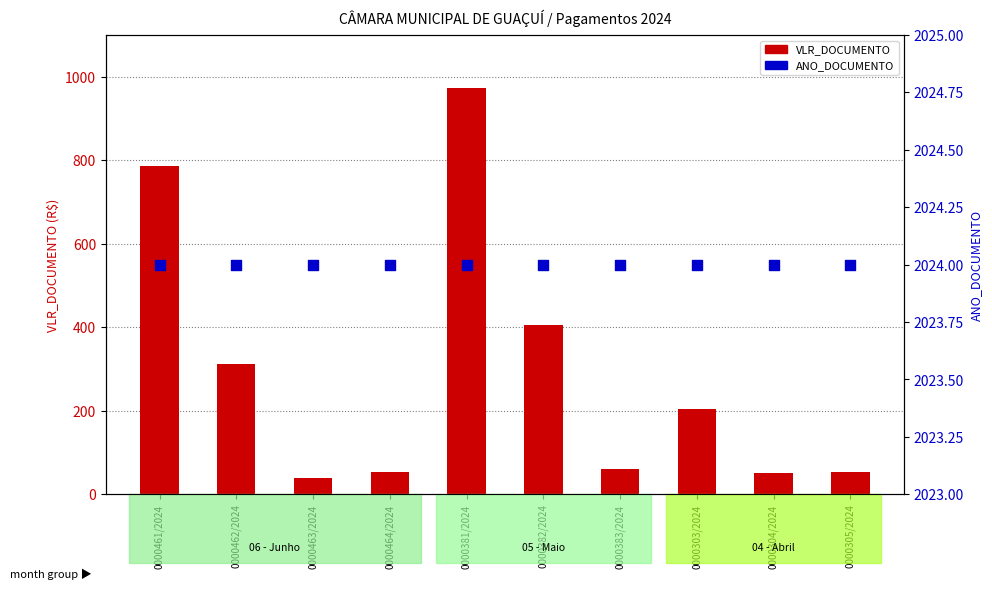

What is the total value across all series at 0000381/2024?

2997.3